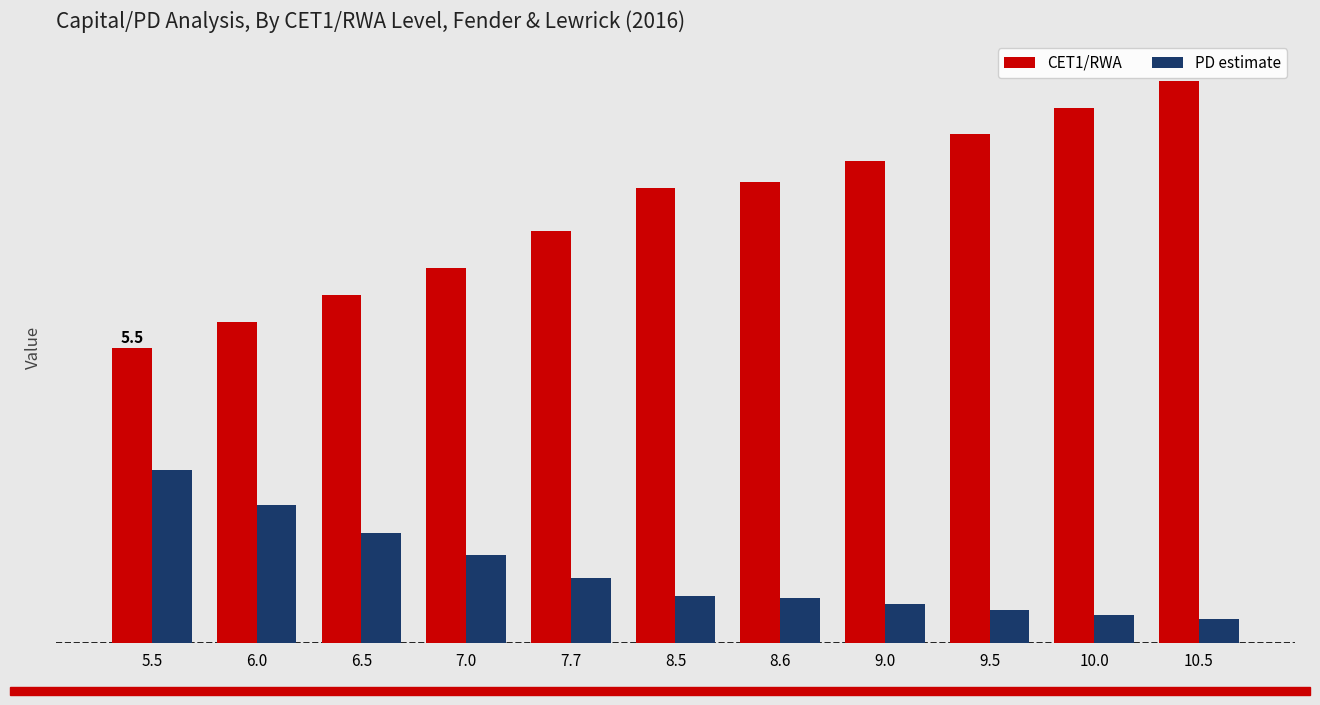

What is the difference between the maximum and minimum values in the CET1/RWA series?

5.0